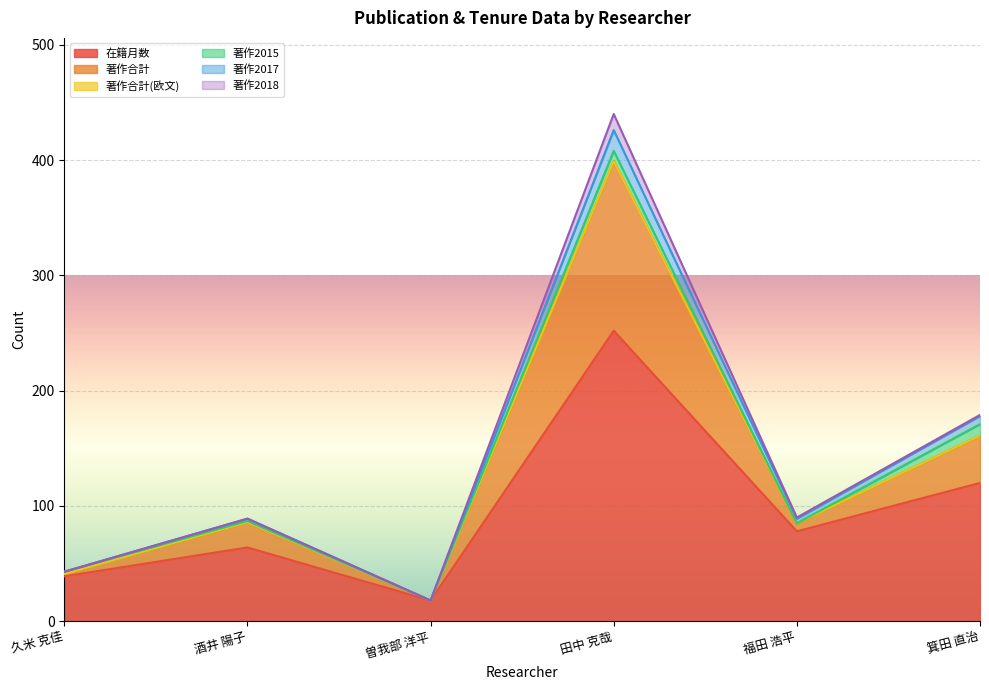

True or false: 在籍月数 and 著作合計 intersect in this chart.

False